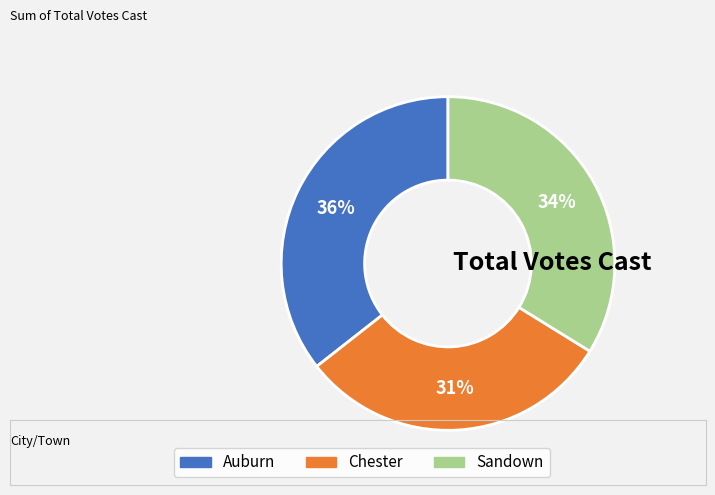

Between Chester and Sandown, which is larger?

Sandown